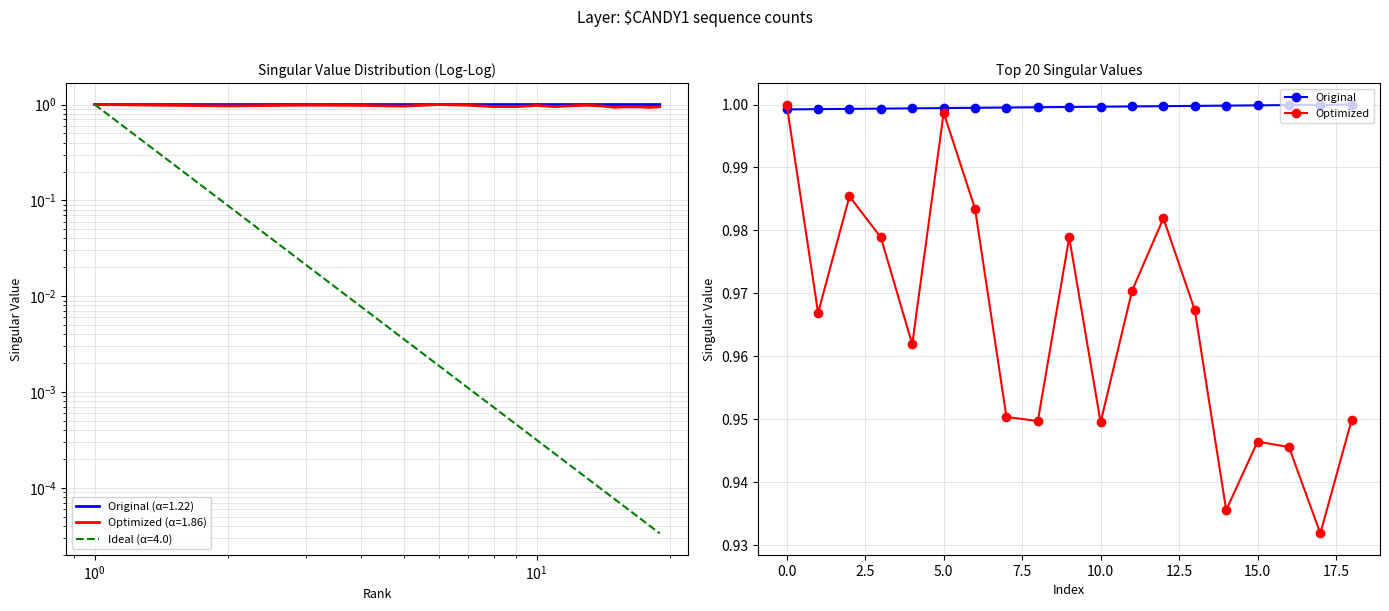

What is the value of the Original point at the 15th from the left?

1.0